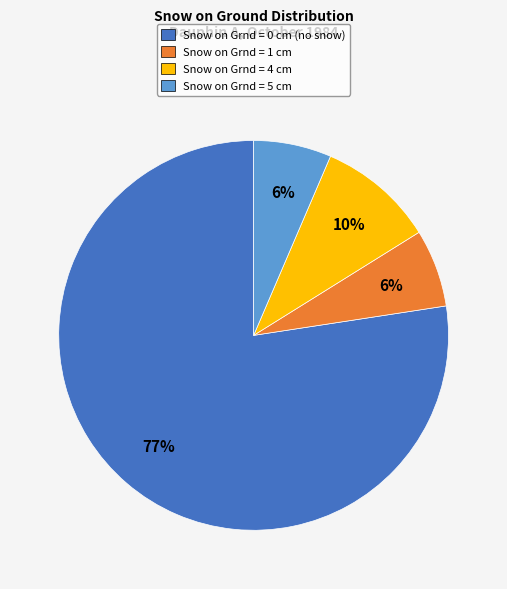

Which slice is the largest?

Snow on Grnd = 0 cm (no snow)